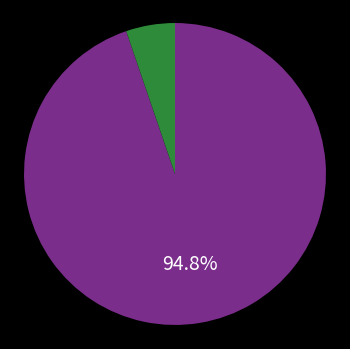

How many segments does this pie chart have?

2